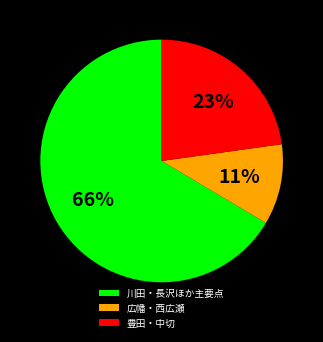

How many segments does this pie chart have?

3